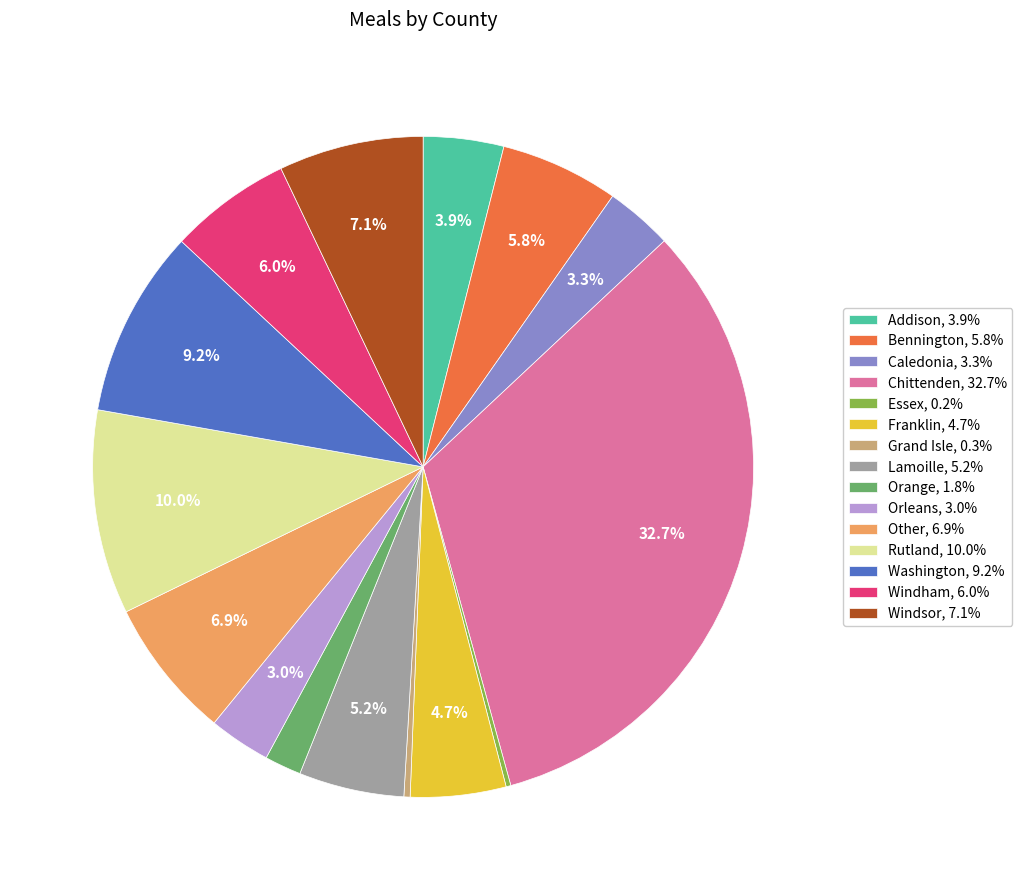

Is there a majority slice in this chart?

No